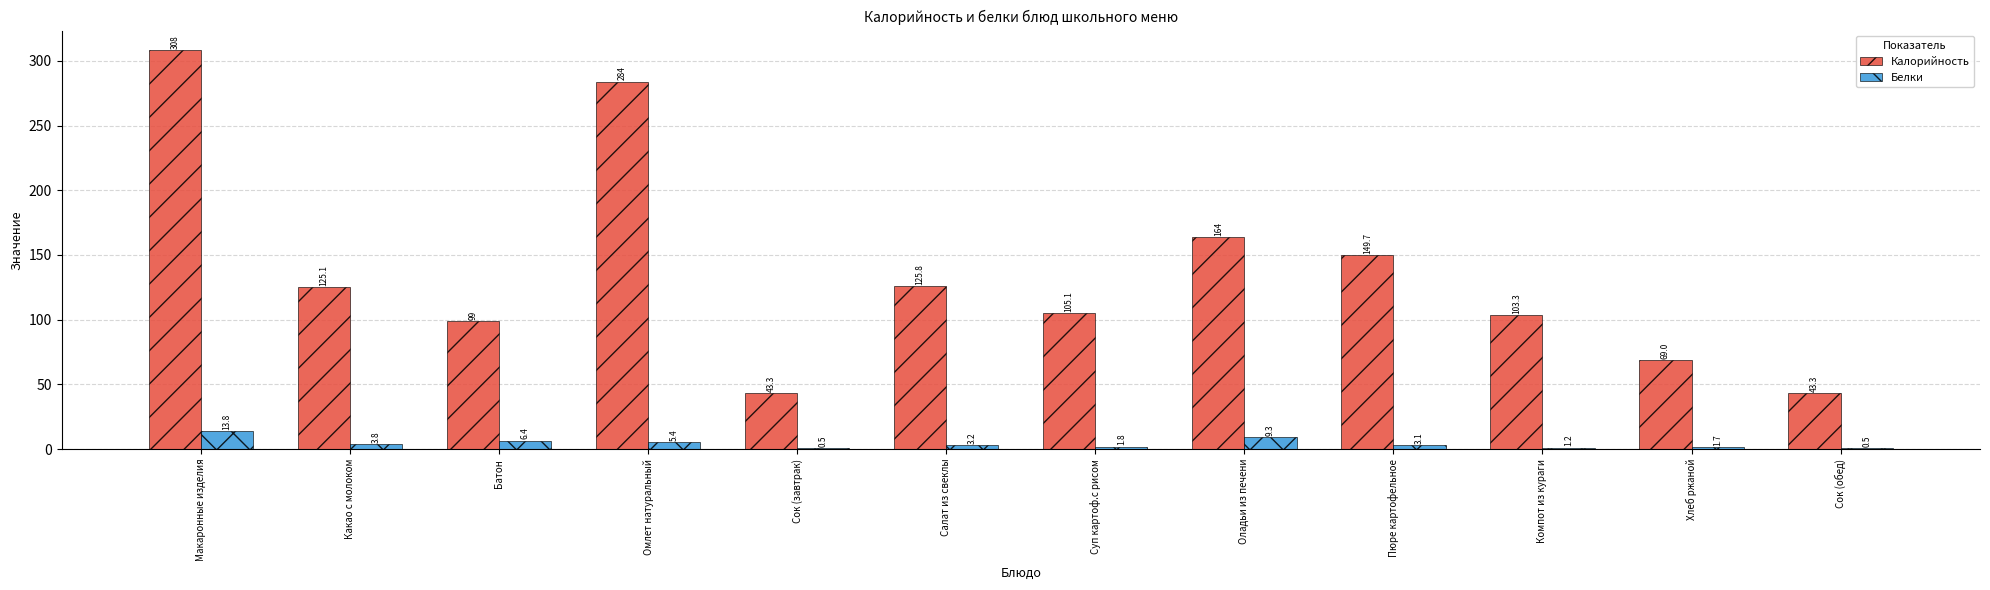

At which category is the sum across all series the highest?

Макаронные изделия